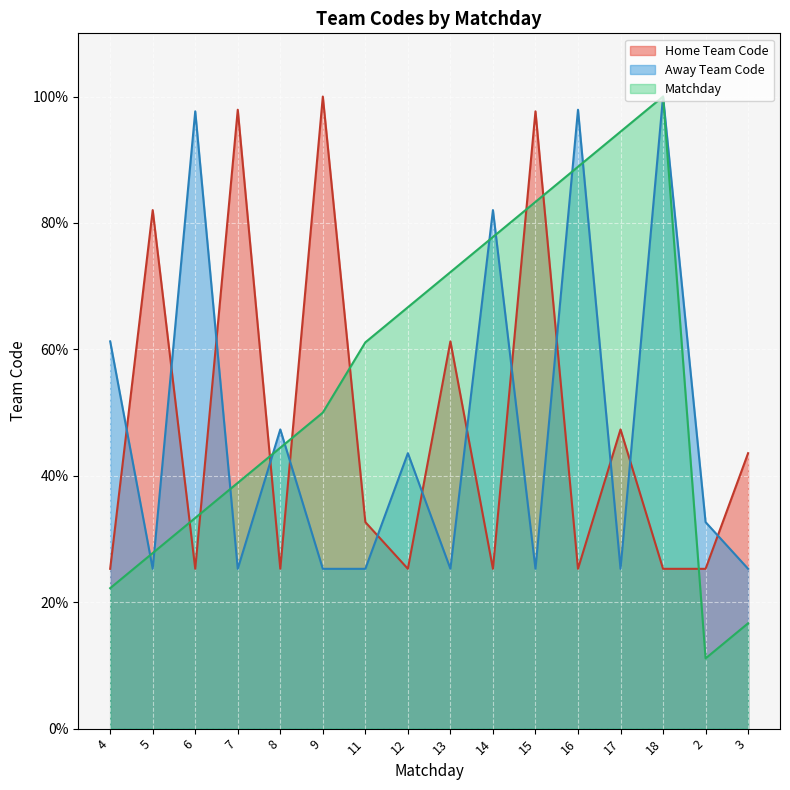

What is the average value of the Home Team Code series?

47.8